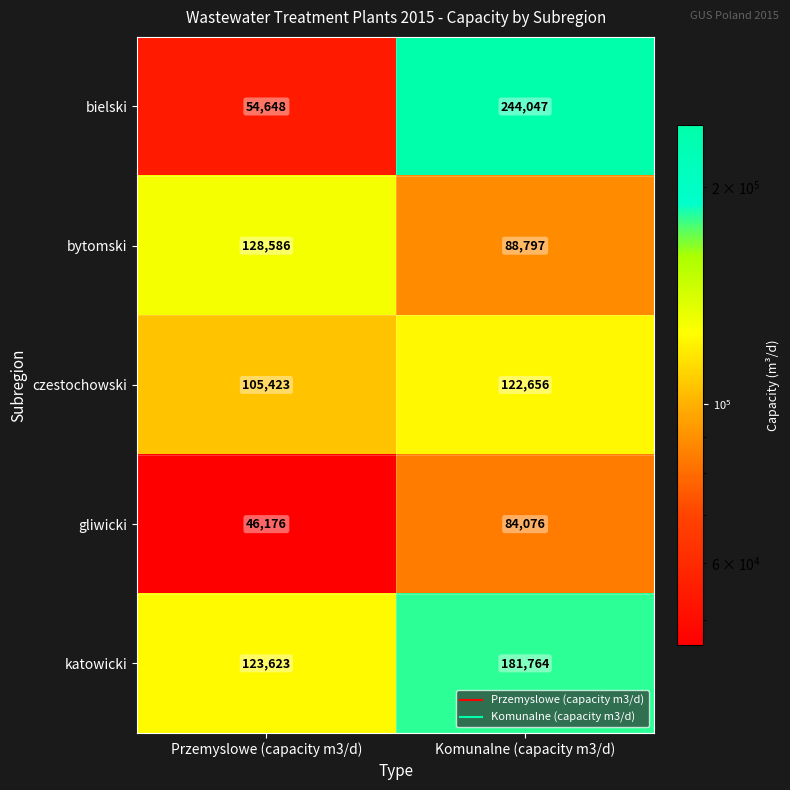

What is the difference between the maximum and minimum values in the czestochowski series?

17233